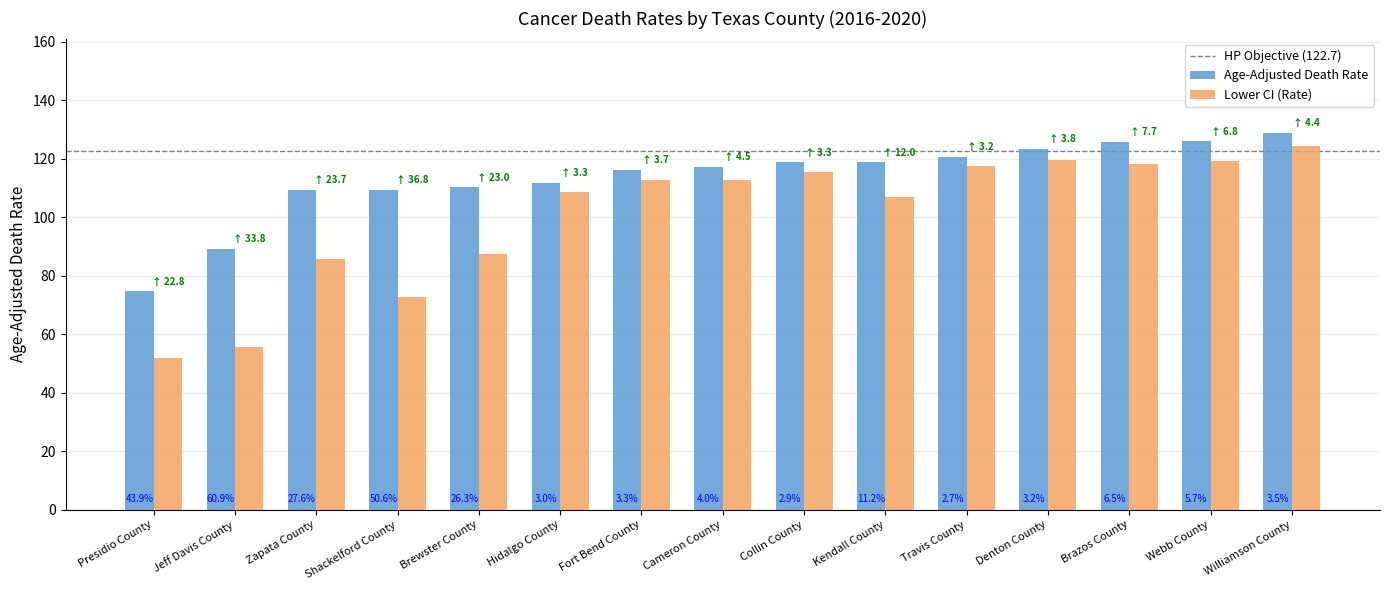

How many bars are there in each group?

2